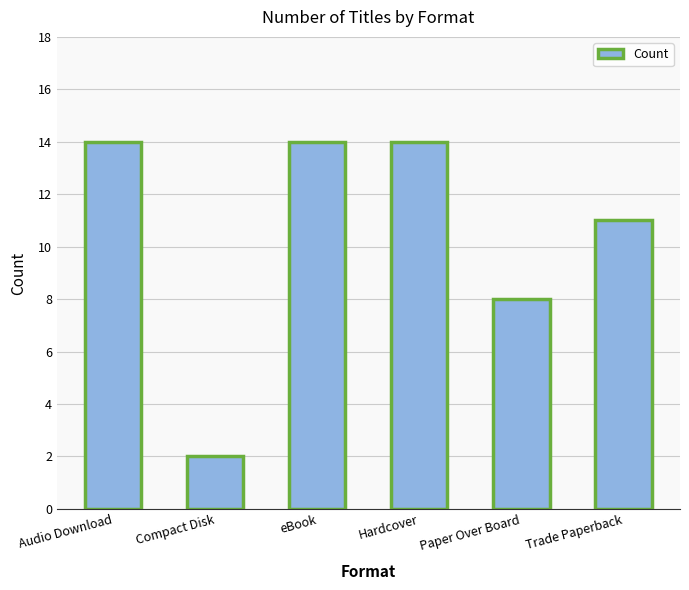

Reading right to left, transcribe all the data shown in this chart.

Trade Paperback=11	Paper Over Board=8	Hardcover=14	eBook=14	Compact Disk=2	Audio Download=14